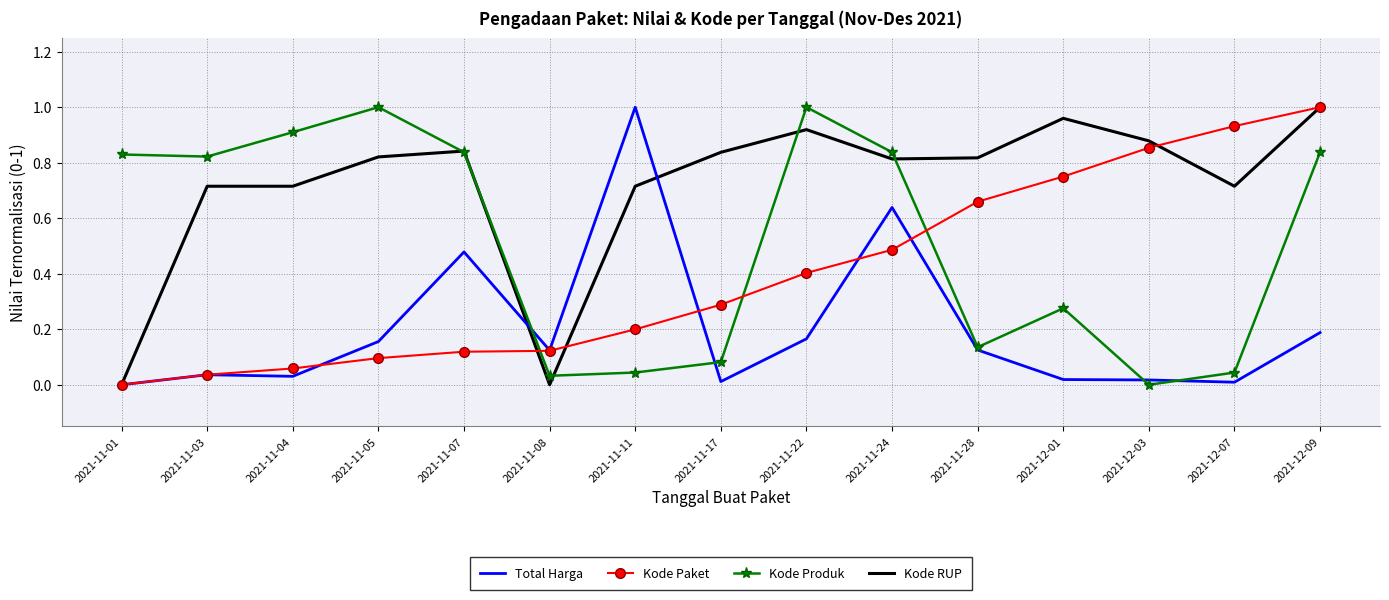

The value of Kode Produk at 2021-11-04 is 0.9. True or false?

True